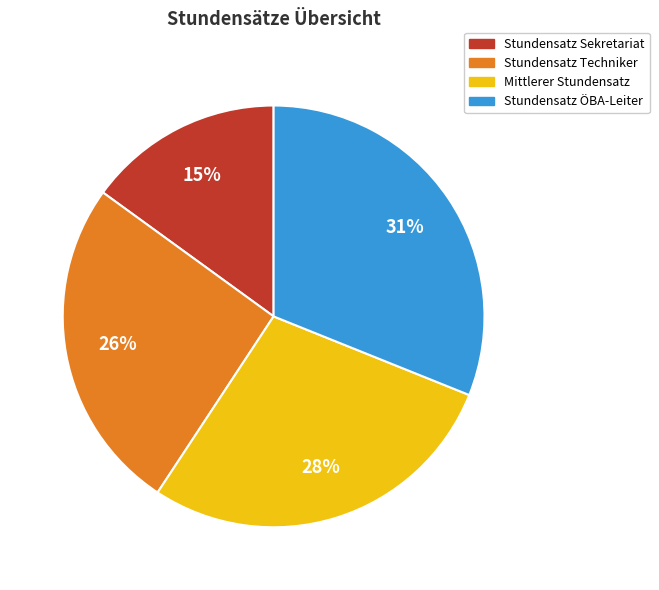

To the nearest percent, what is the difference between the Mittlerer Stundensatz and Stundensatz Techniker slice percentages?

2%